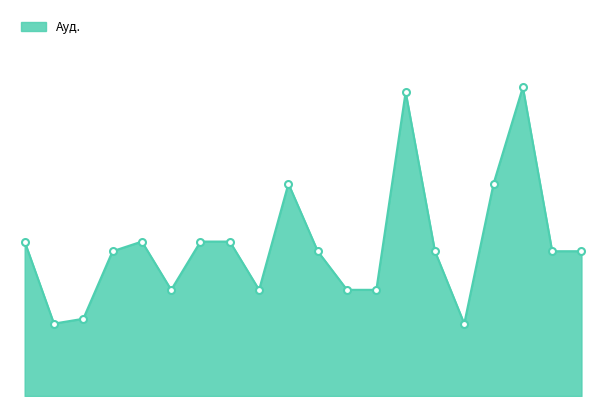

Reading left to right, extract all data points from this chart.

Б1.О.01=32	Б1.О.02=15	Б1.О.03=16	Б1.О.04=30	Б1.О.05=32	Б1.О.06=22	Б1.О.07=32	Б1.О.08=32	Б1.О.09=22	Б1.О.10=44	Б1.О.11=30	Б1.О.12=22	Б1.О.13=22	Б1.О.14=63	Б1.О.15=30	Б1.О.16=15	Б1.В.01=44	Б1.В.02=64	Б1.В.03=30	Б1.В.04=30